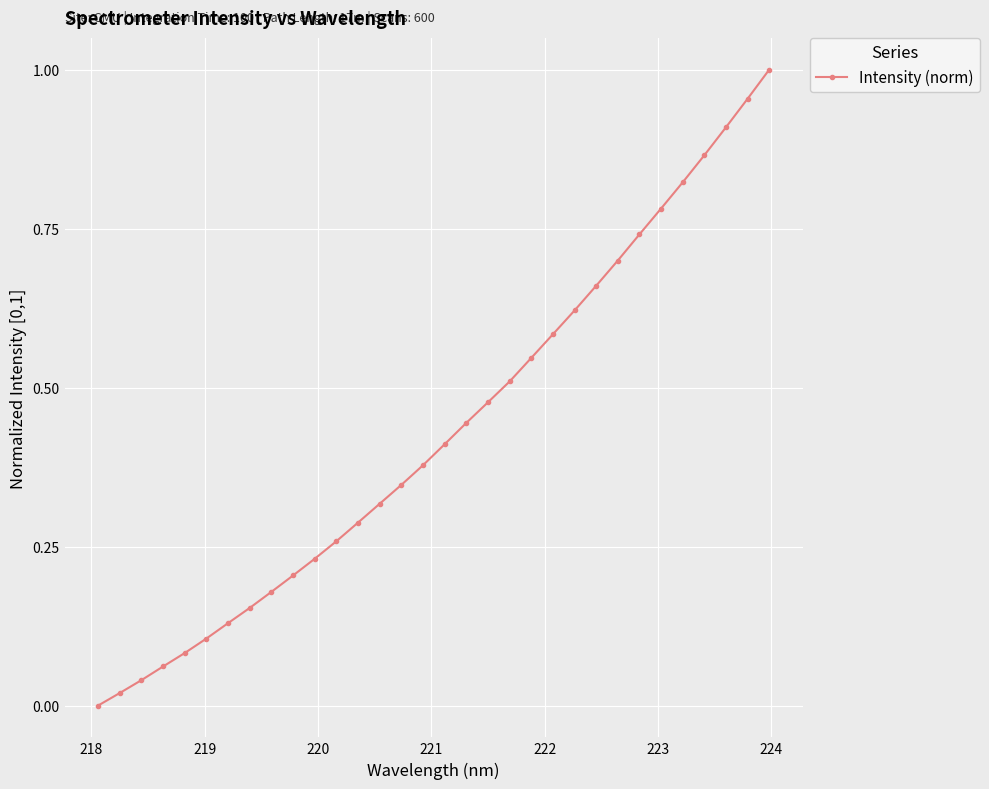

True or false: there are more than 2 points higher than both neighbors.

False